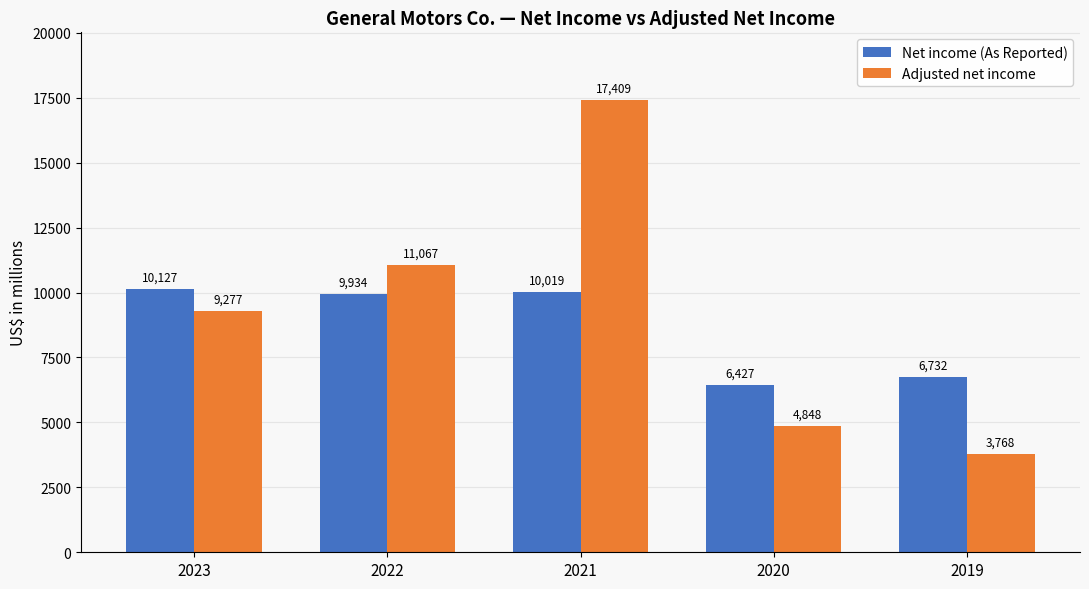

At which category does the chart reach its peak across all series?

2021